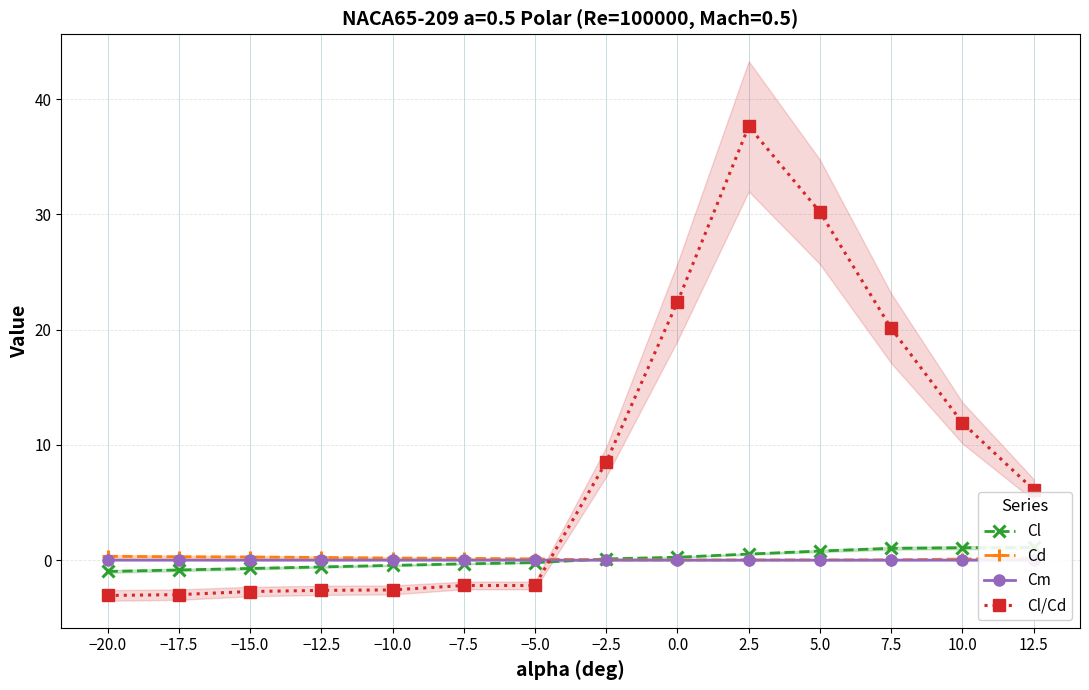

Which series has the widest spread of values?

Cl/Cd